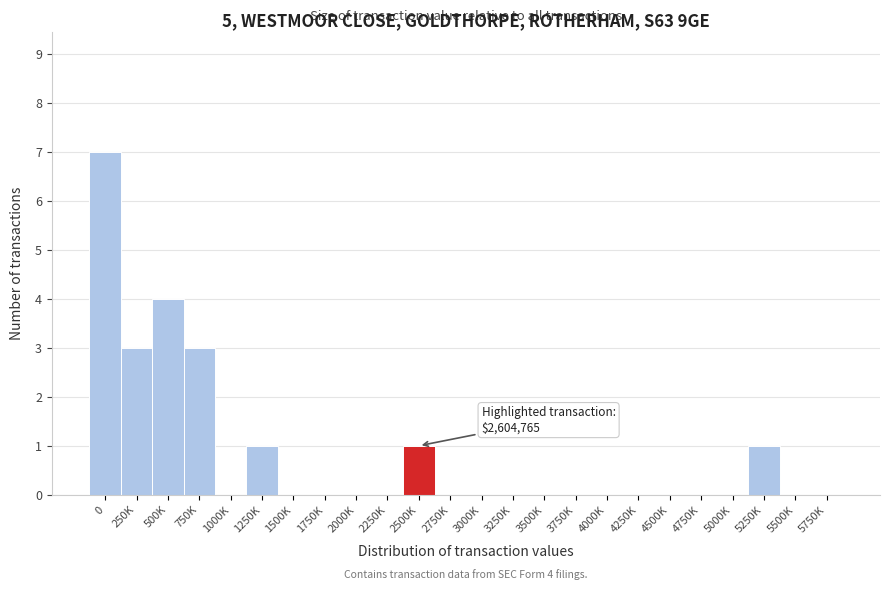

Reading left to right, extract all data points from this chart.

0=7	250K=3	500K=4	750K=3	1000K=0	1250K=1	1500K=0	1750K=0	2000K=0	2250K=0	2500K=1	2750K=0	3000K=0	3250K=0	3500K=0	3750K=0	4000K=0	4250K=0	4500K=0	4750K=0	5000K=0	5250K=1	5500K=0	5750K=0